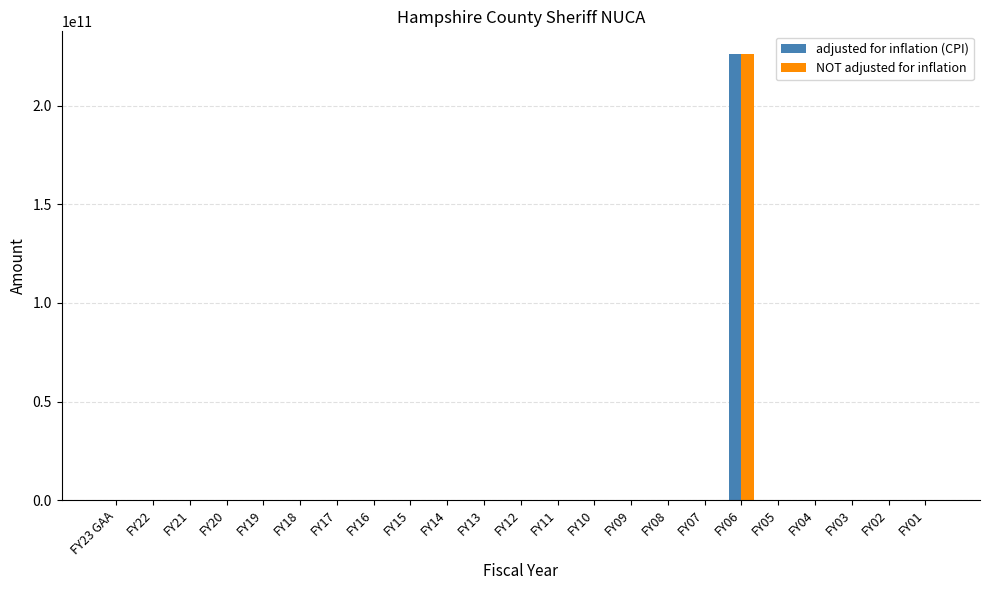

What value does the NOT adjusted for inflation series have at FY06?

226376153300